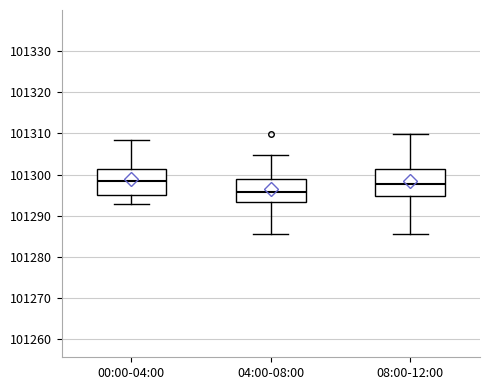

Reading left to right, transcribe this box plot: for each box, give where its median line is, the range the box spans, and where its two whiskers end, as read against the y-axis. The values are not printed on the chart, so give them approximately, as read against the axis.

00:00-04:00: median 101298, box 101295 to 101301, whiskers 101293 to 101308
04:00-08:00: median 101296, box 101293 to 101299, whiskers 101286 to 101305
08:00-12:00: median 101298, box 101295 to 101301, whiskers 101286 to 101310